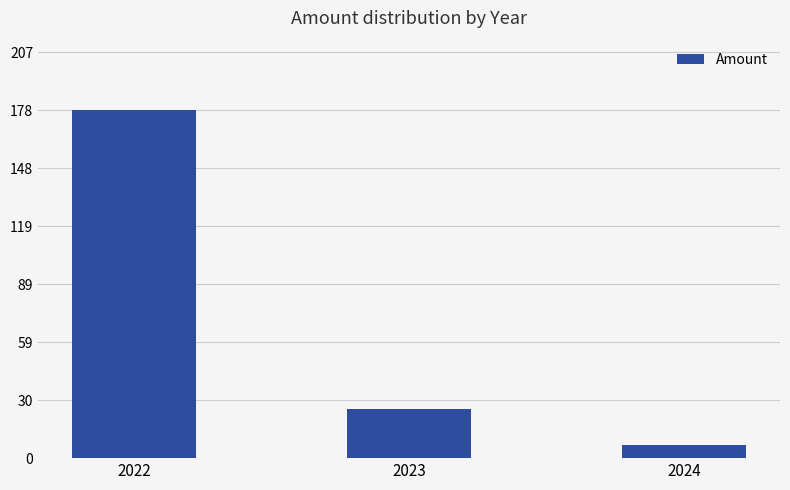

Where is the data nearest to the value 92?

2023